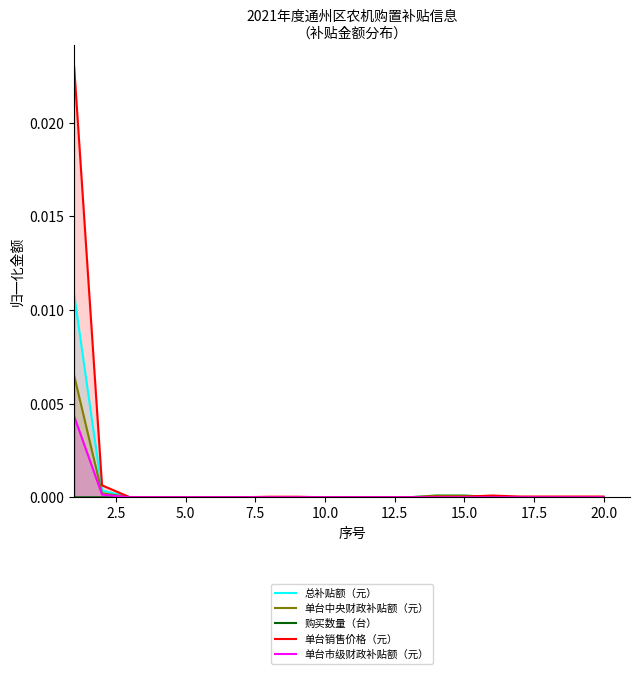

The value of 单台市级财政补贴额（元） at 10.0 is 0.0. True or false?

True